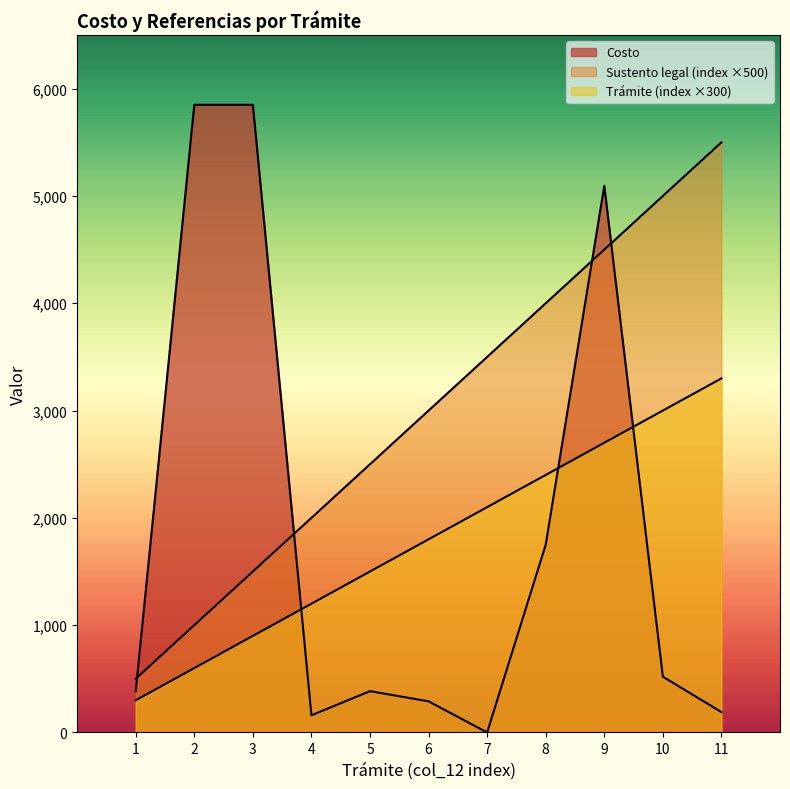

Which series changed the most between 3 and 7?

Costo